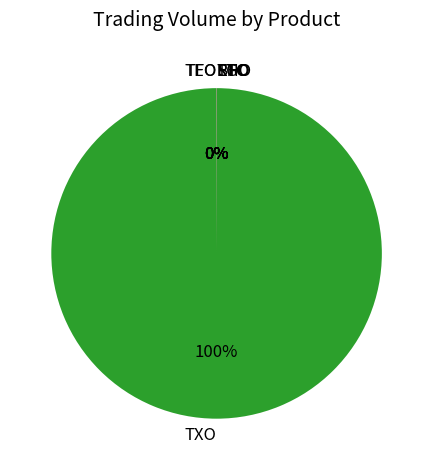

To the nearest percent, what percentage of the pie is TXO?

100%